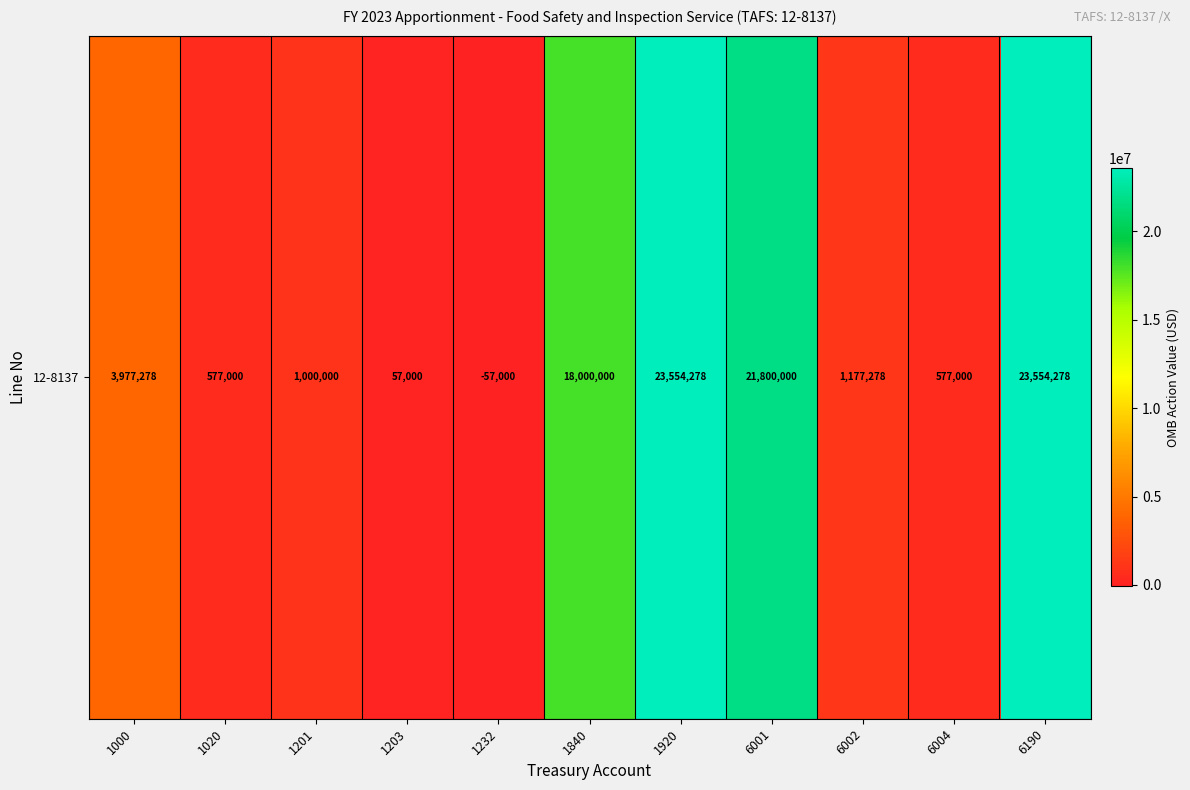

Reading left to right, extract all data points from this chart.

1000=3977278	1020=577000	1201=1000000	1203=57000	1232=-57000	1840=18000000	1920=23554278	6001=21800000	6002=1177278	6004=577000	6190=23554278